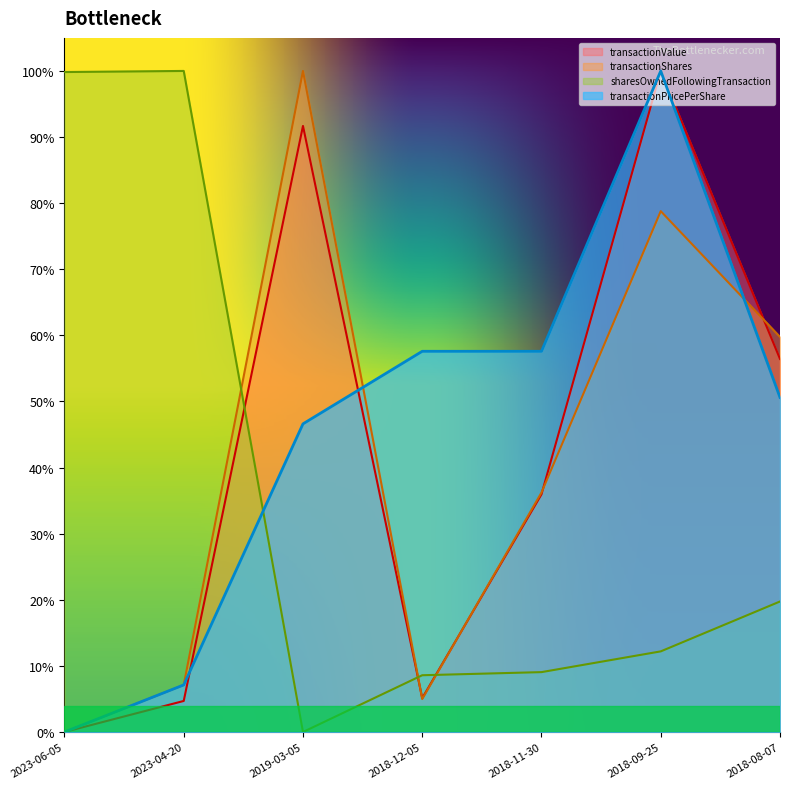

What is the difference between the highest and lowest values at 2018-12-05?

0.5